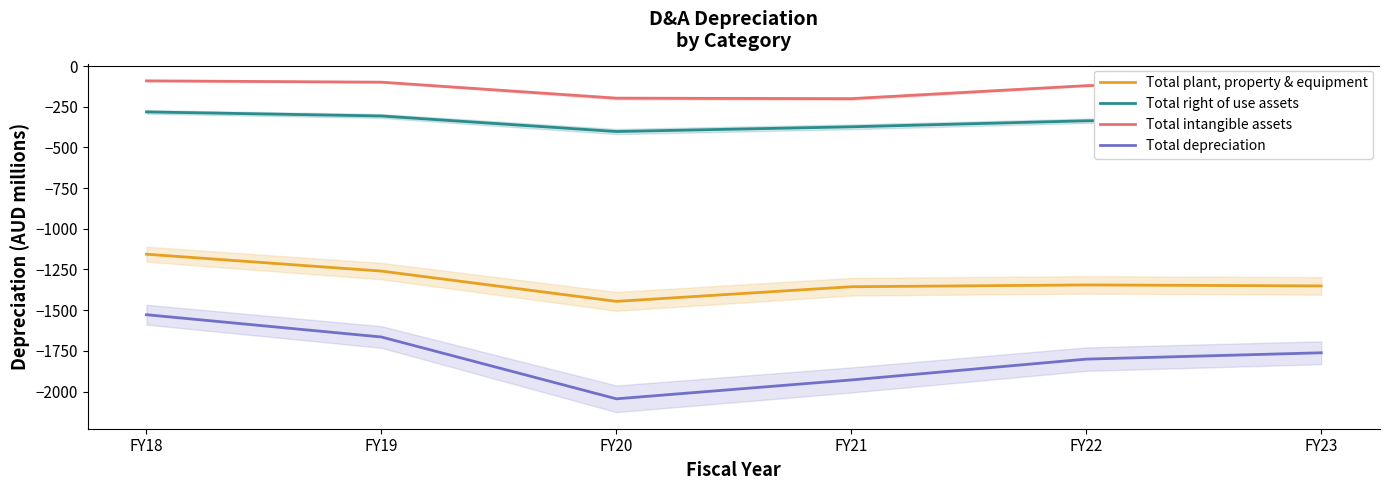

True or false: Total right of use assets has more than 1 interior local peaks.

False